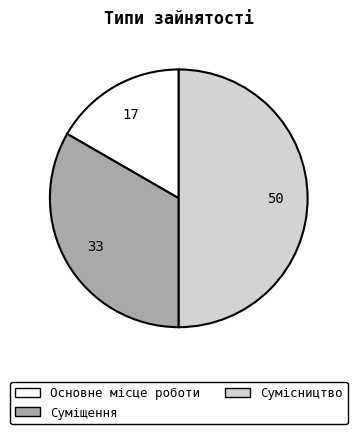

Is it true that Основне місце роботи is 17% of the pie?

True